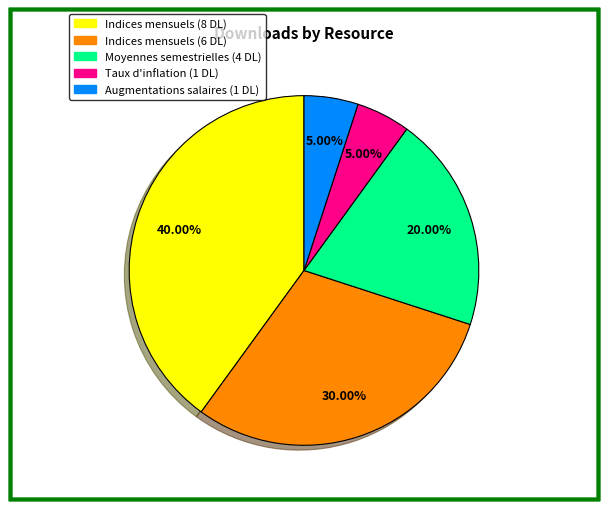

Which has a higher value, Indices mensuels (8 DL) or Indices mensuels (6 DL)?

Indices mensuels (8 DL)